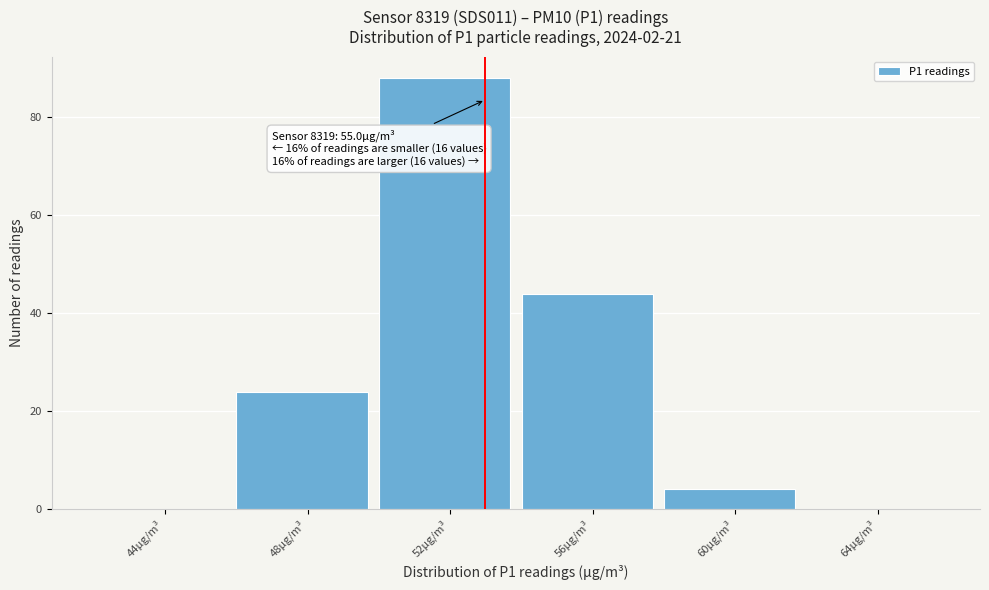

Reading left to right, list all the values displayed in this chart.

44µg/m³=0	48µg/m³=24	52µg/m³=88	56µg/m³=44	60µg/m³=4	64µg/m³=0